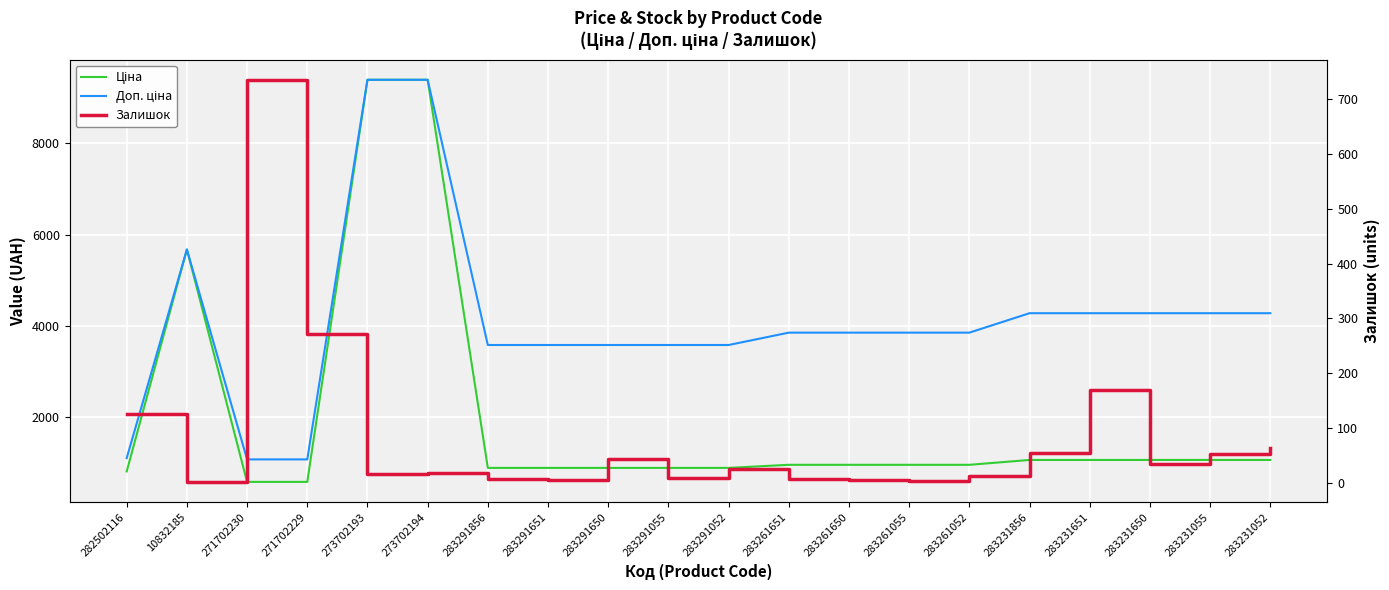

How many lines are shown in the chart?

3